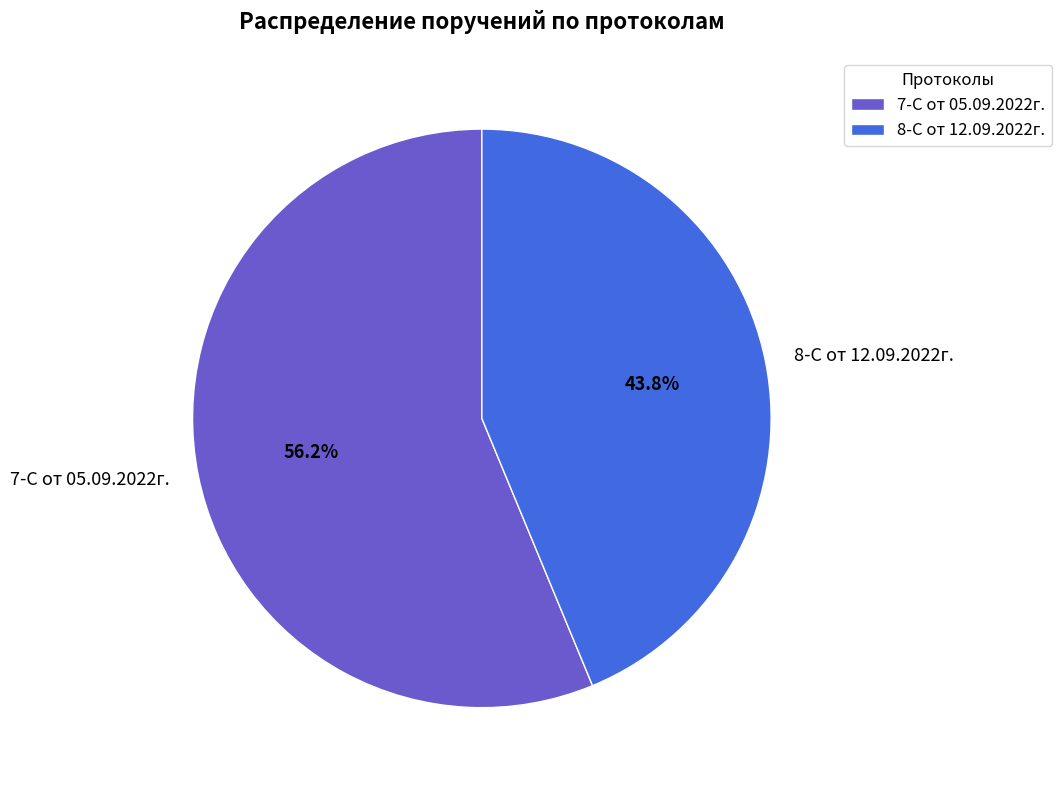

Which has a higher value, 8-С от 12.09.2022г. or 7-С от 05.09.2022г.?

7-С от 05.09.2022г.